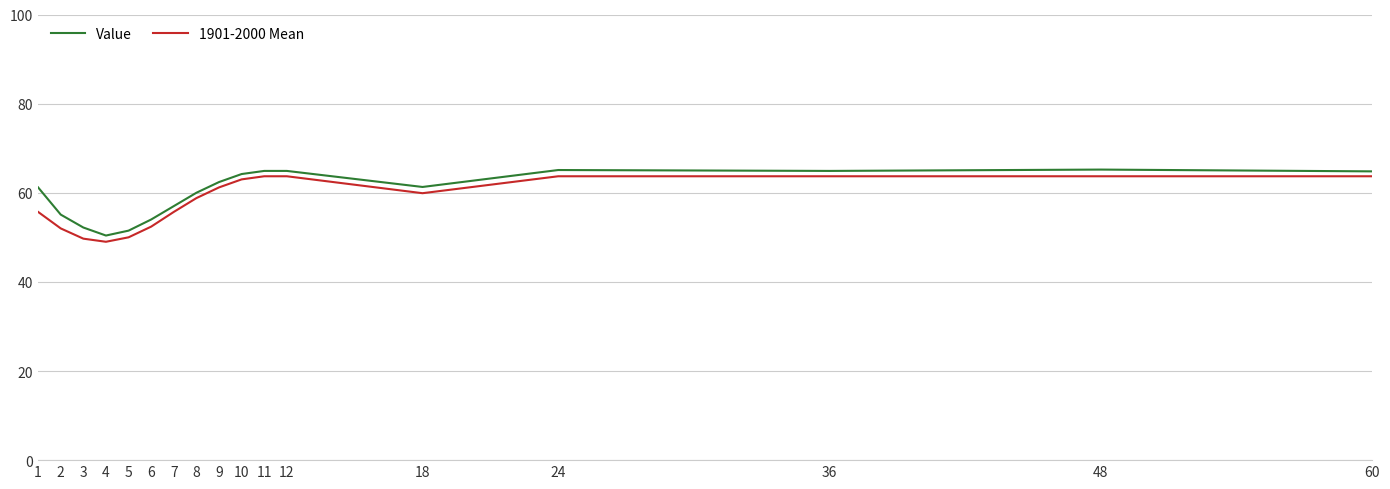

Is the value of 1901-2000 Mean at 7 greater than the value of Value at 4?

Yes